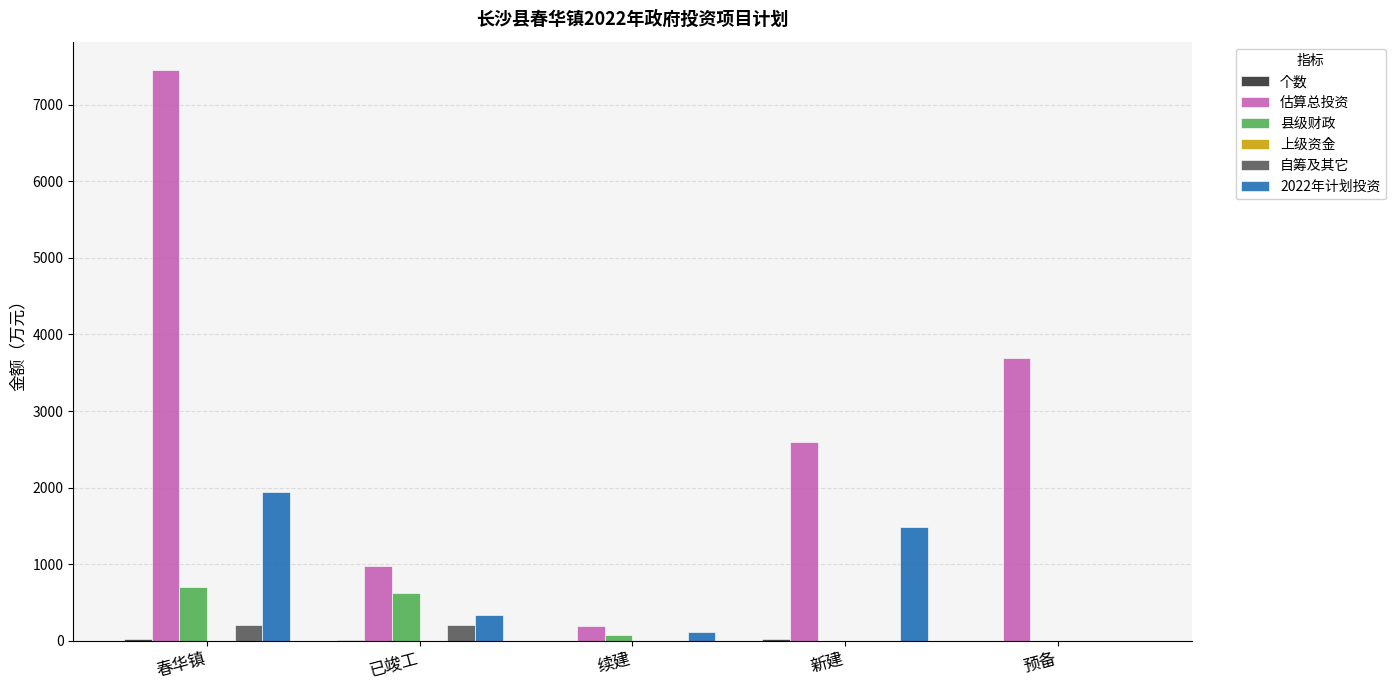

How many groups of bars are there?

5